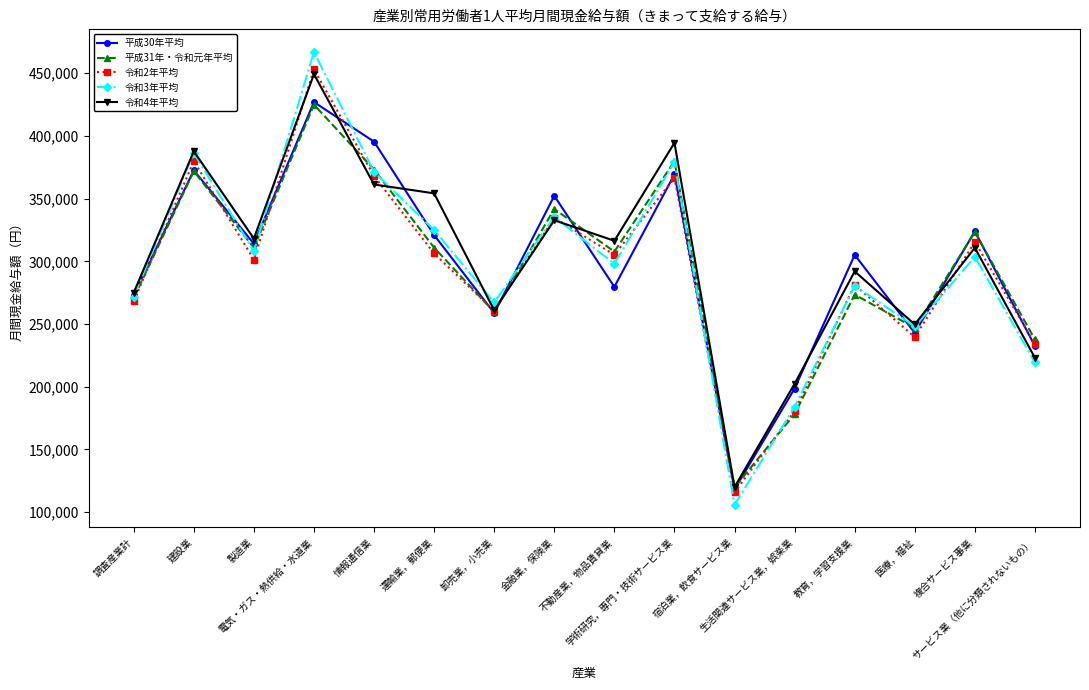

Is it true that 令和3年平均 equals 25330 at 宿泊業，飲食サービス業?

False